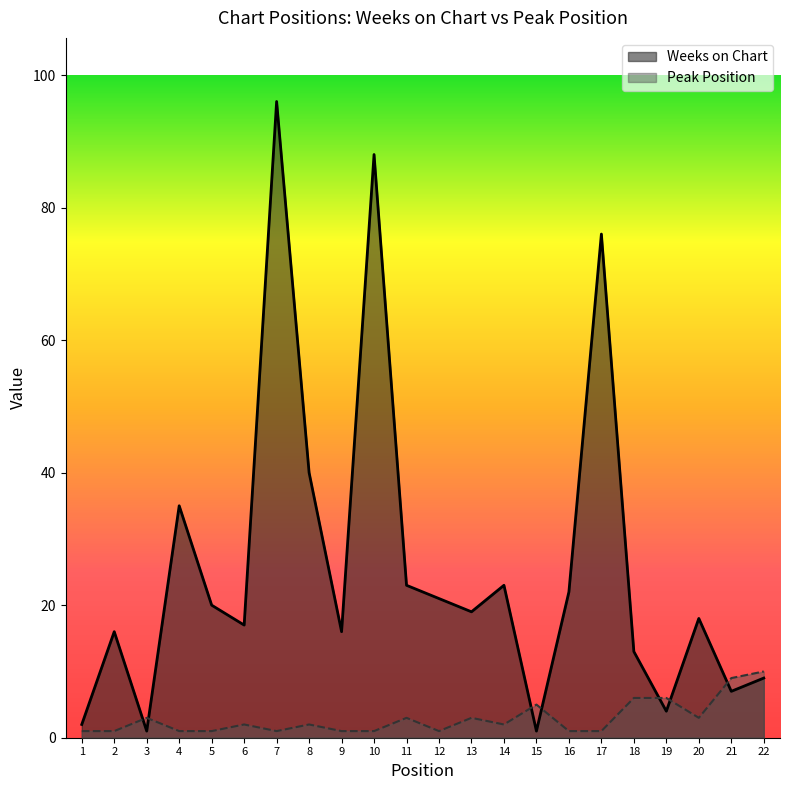

Count the Peak Position values in the range 1 to 3.

17